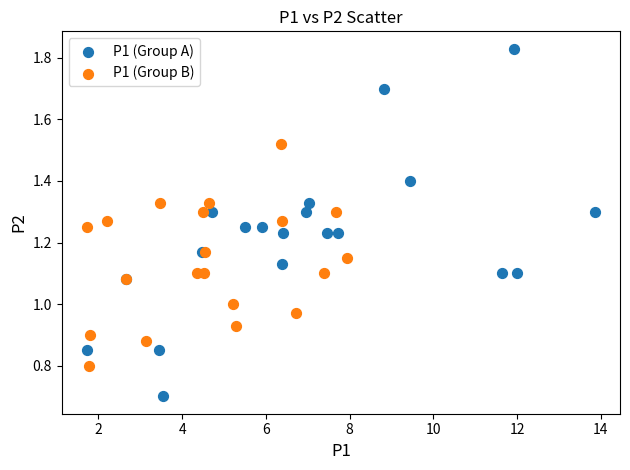

What are all the series names shown in the legend?

P1 (Group A), P1 (Group B)